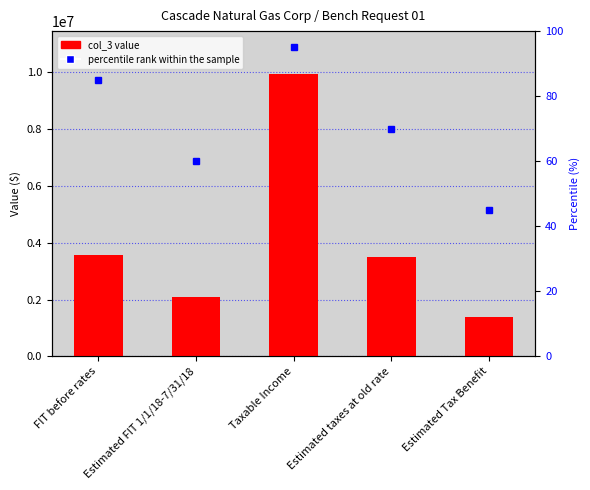

What value does the col_3 series have at Estimated taxes at old rate?

3486379.2